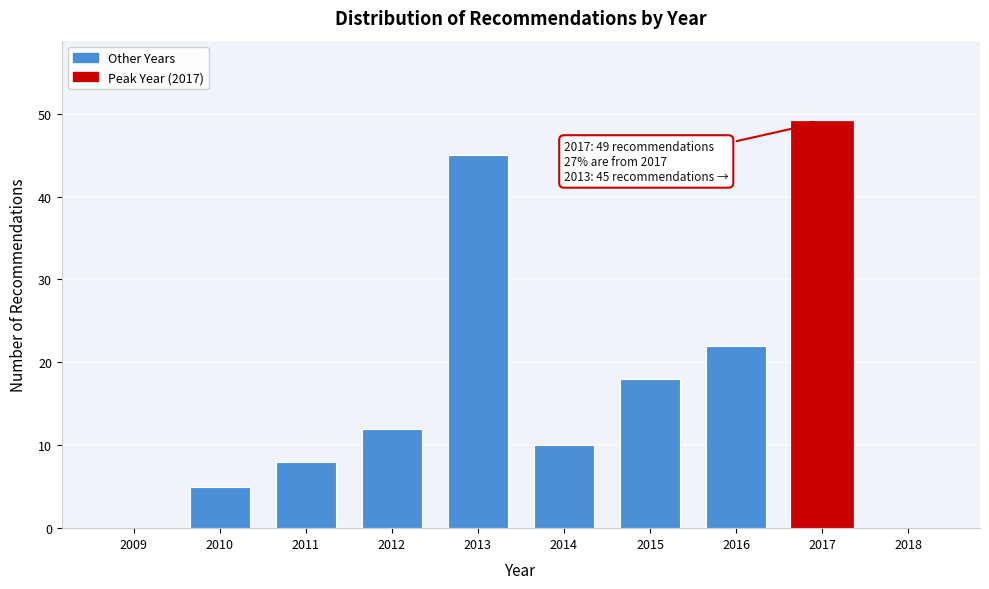

Reading left to right, extract all data points from this chart.

2009=0	2010=5	2011=8	2012=12	2013=45	2014=10	2015=18	2016=22	2017=49	2018=0